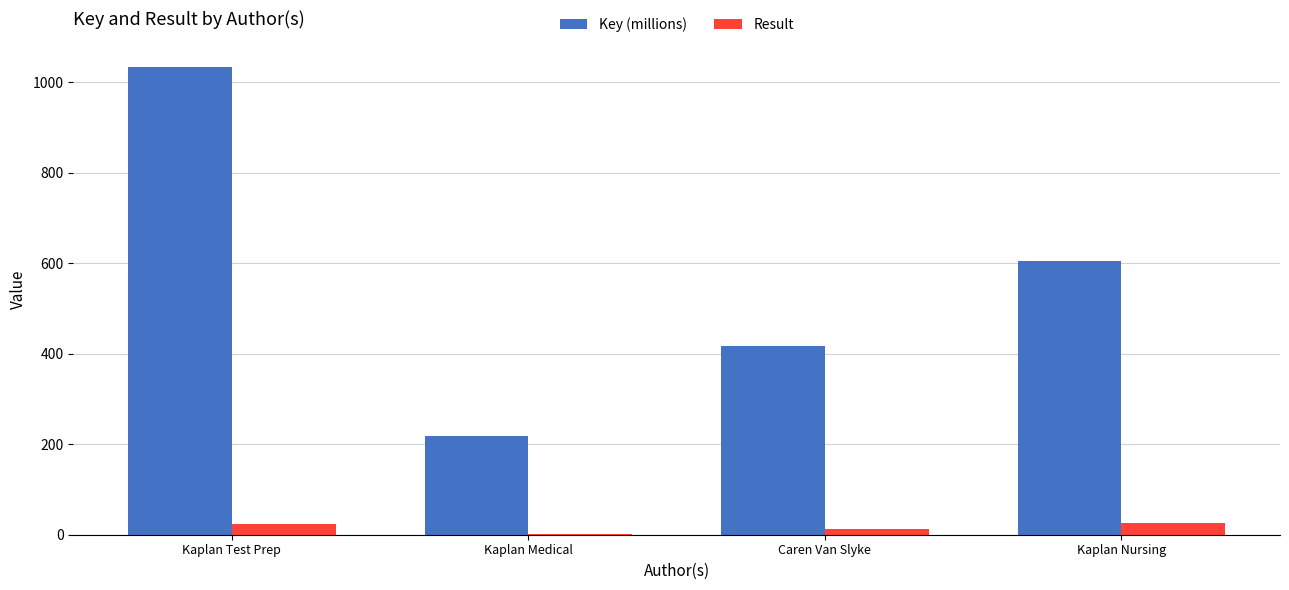

At which category is the sum across all series the highest?

Kaplan Test Prep